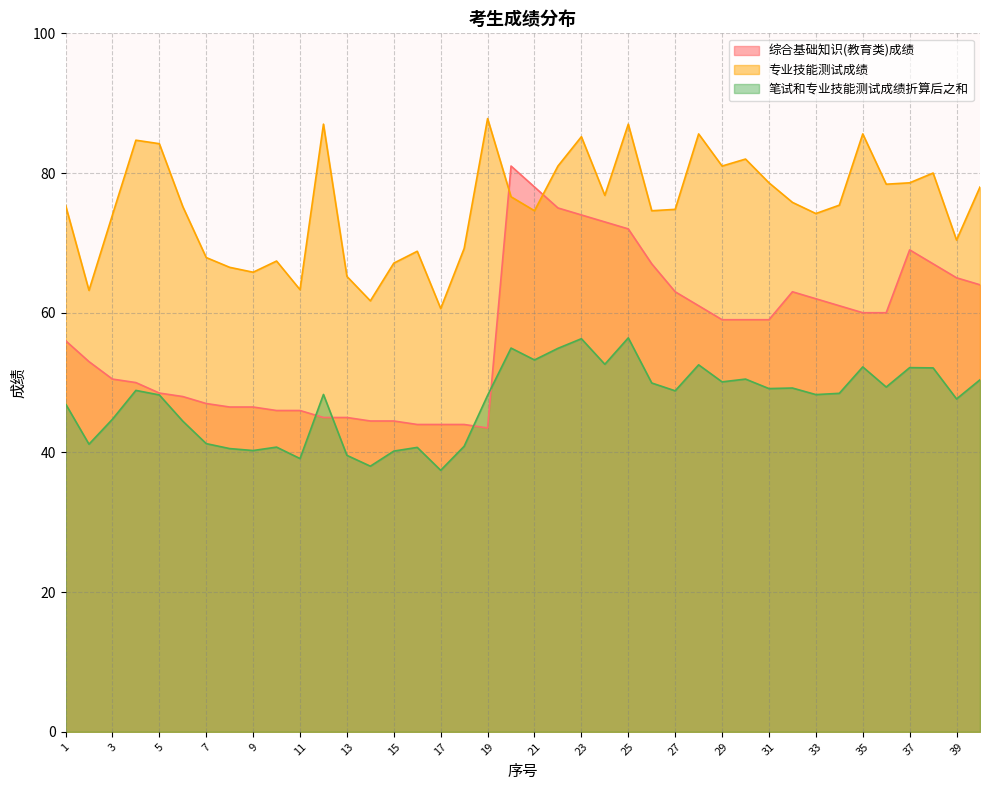

The 笔试和专业技能测试成绩折算后之和 series shows 40.5 at 8. True or false?

True